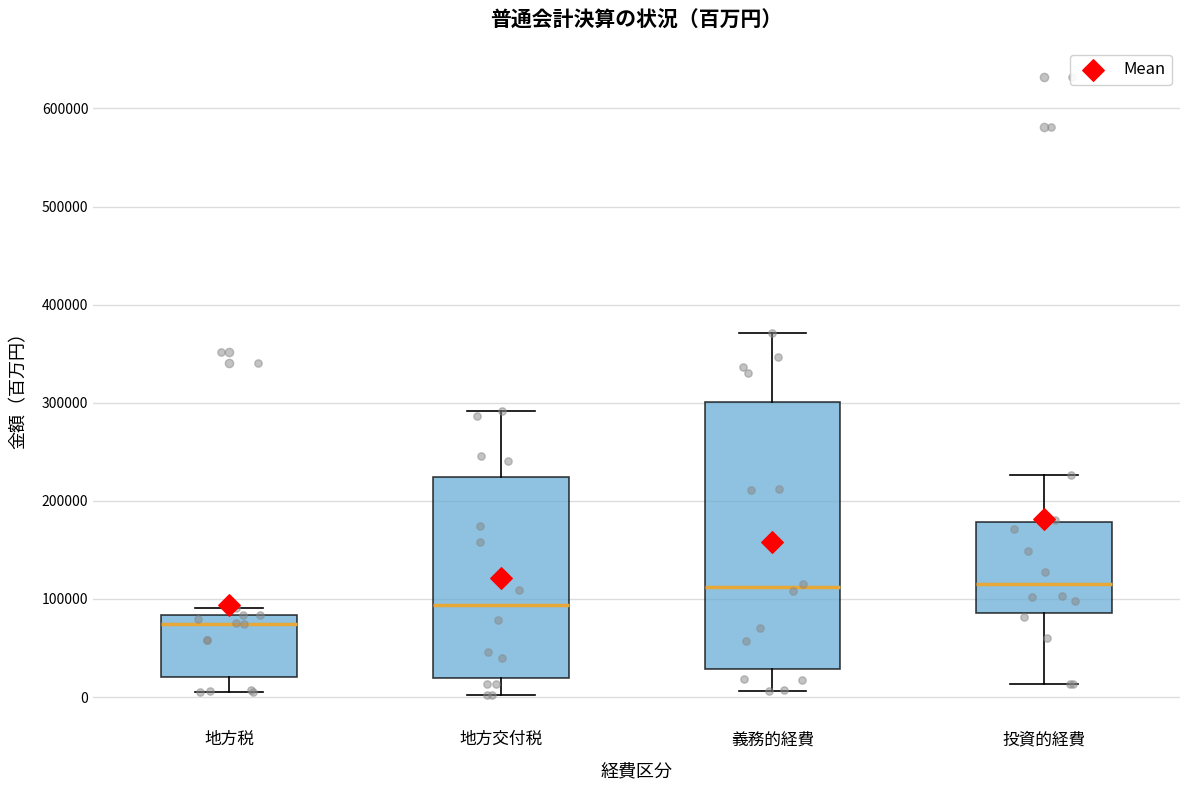

Which box's median line is the lowest?

地方税